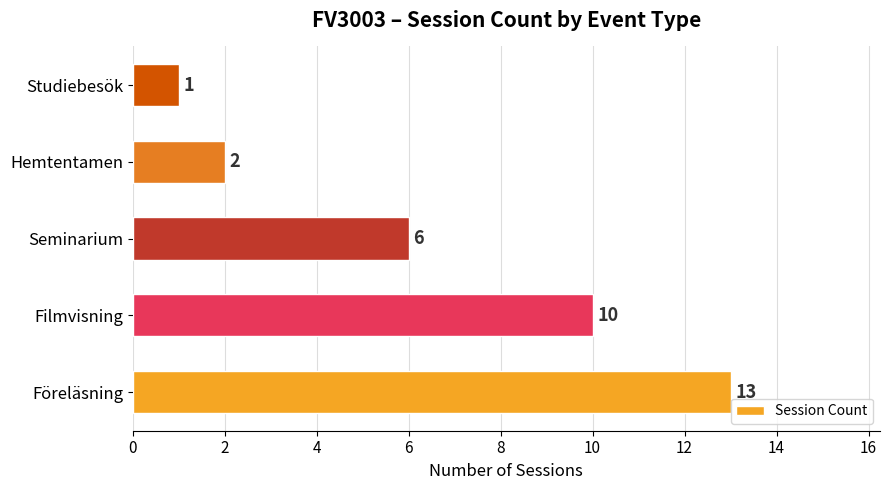

Rank the categories by value from highest to lowest.

Föreläsning, Filmvisning, Seminarium, Hemtentamen, Studiebesök